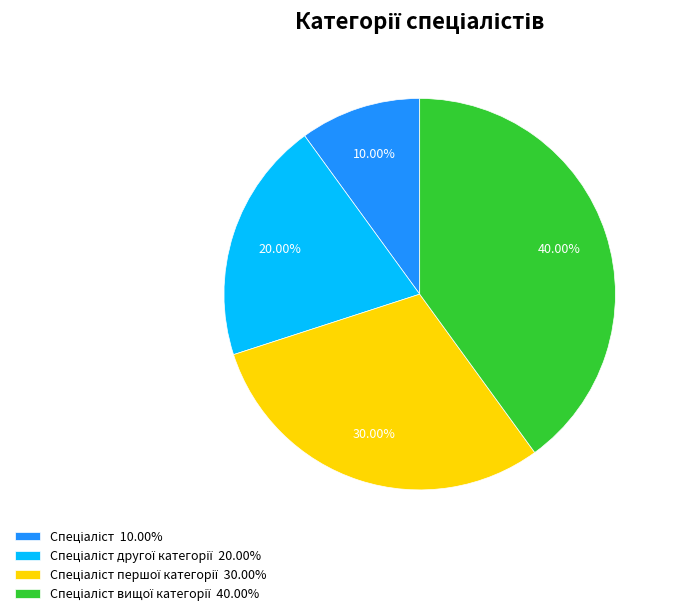

How many segments does this pie chart have?

4